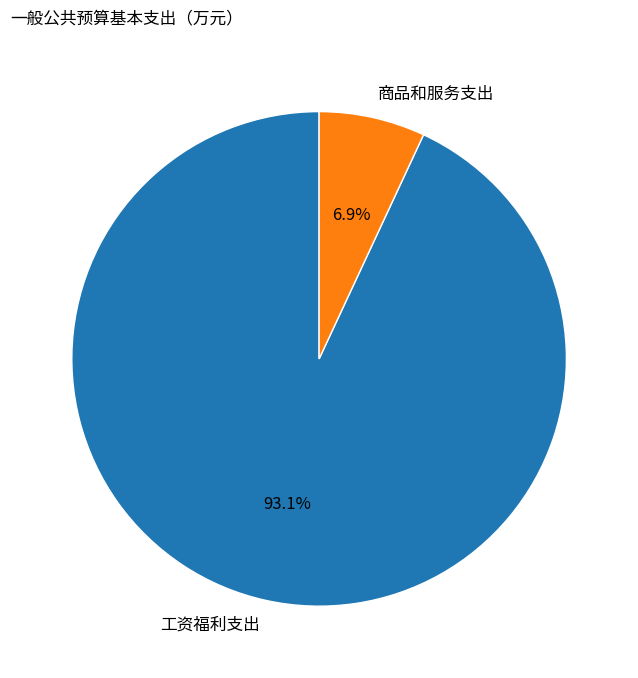

To the nearest percent, what portion does 商品和服务支出 represent?

7%